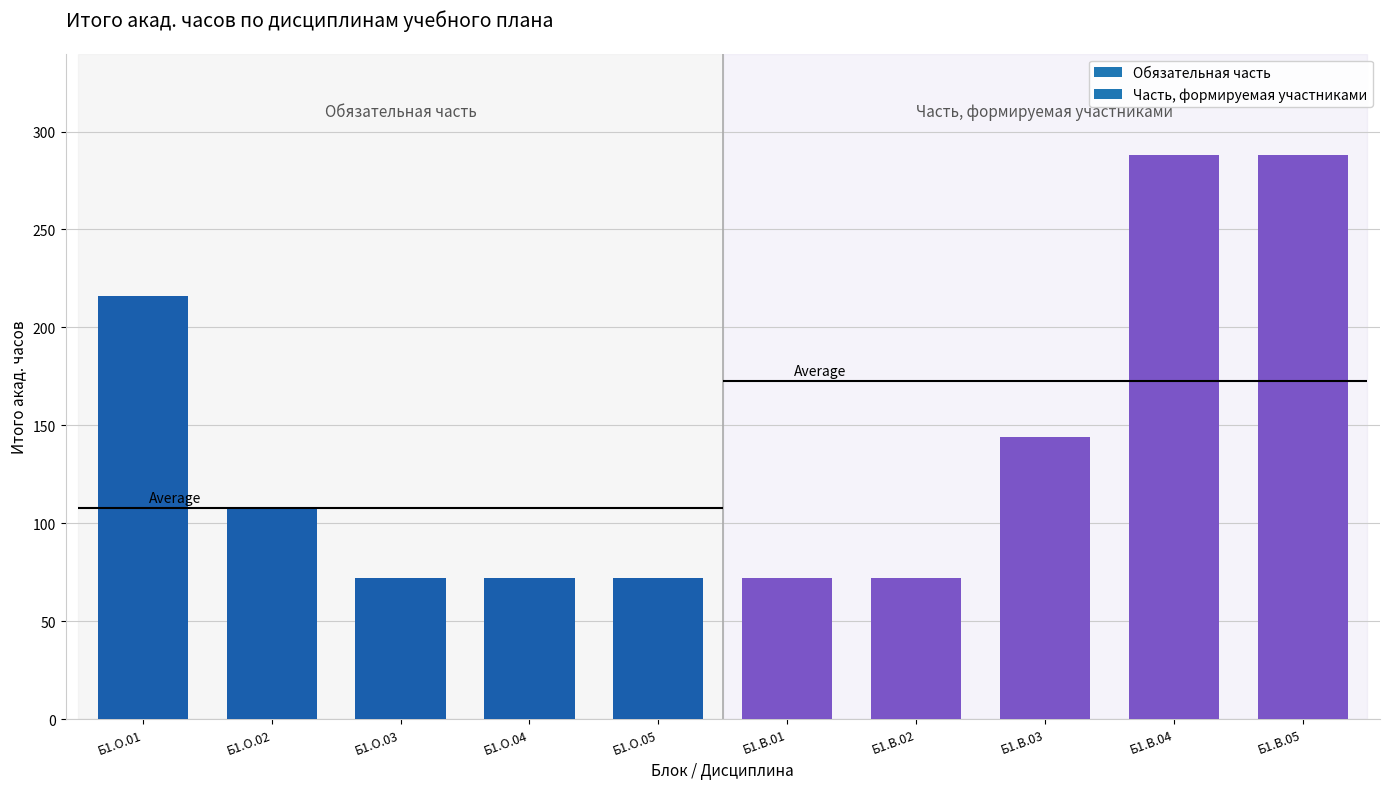

Reading left to right, what are all the values shown in this chart?

Обязательная часть: 216	108	72	72	72
Часть формируемая: 72	72	144	288	288